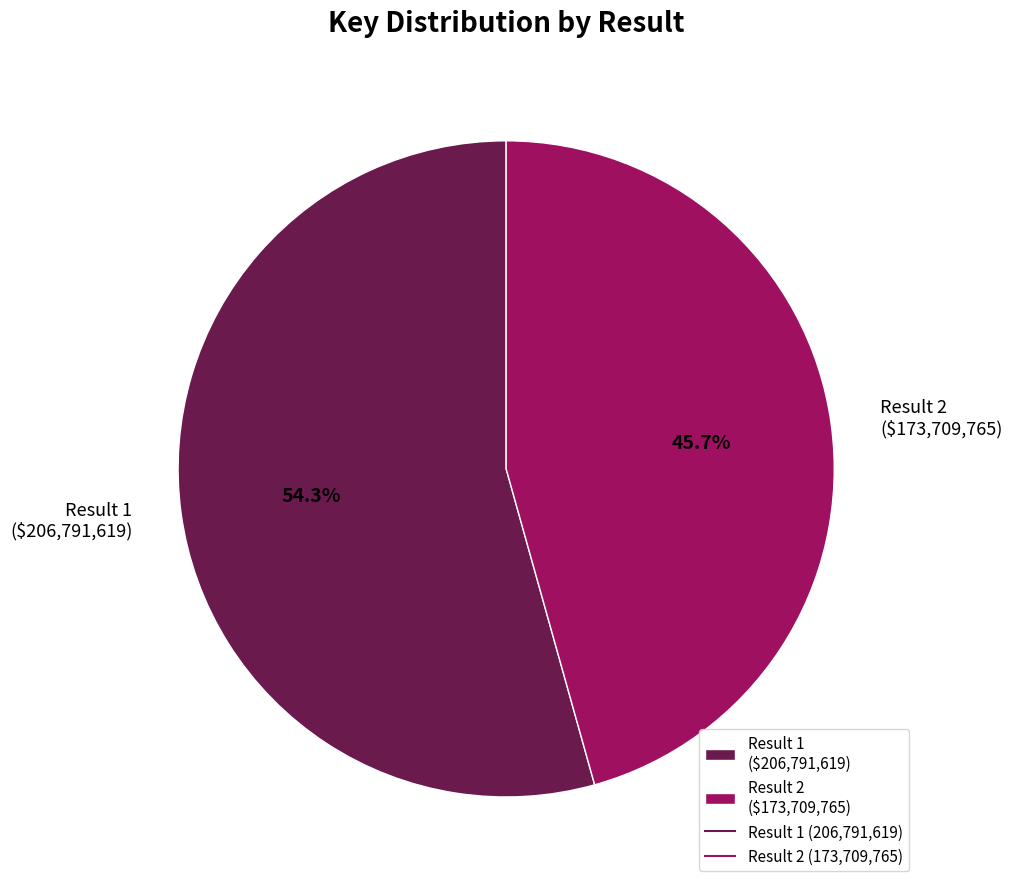

Which slice is the largest?

Result 1 ($206,791,619)